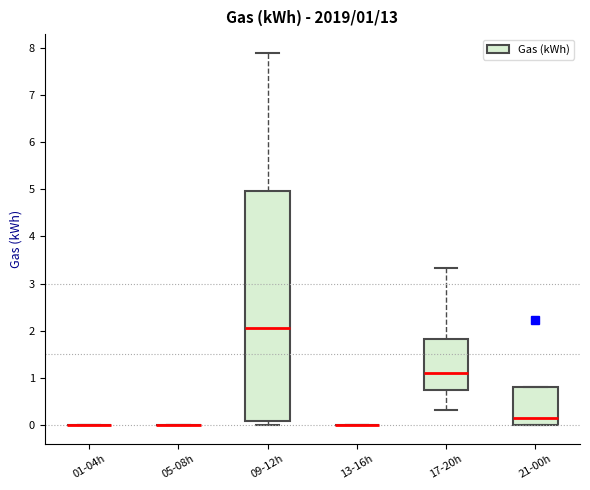

Which box is the tallest, from its lower edge to its upper edge?

09-12h